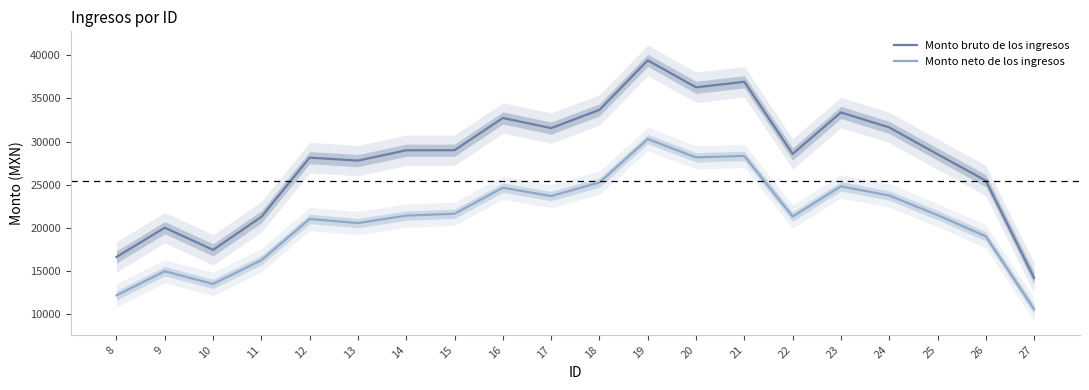

What is the average value of the Monto bruto de los ingresos series?

28082.2